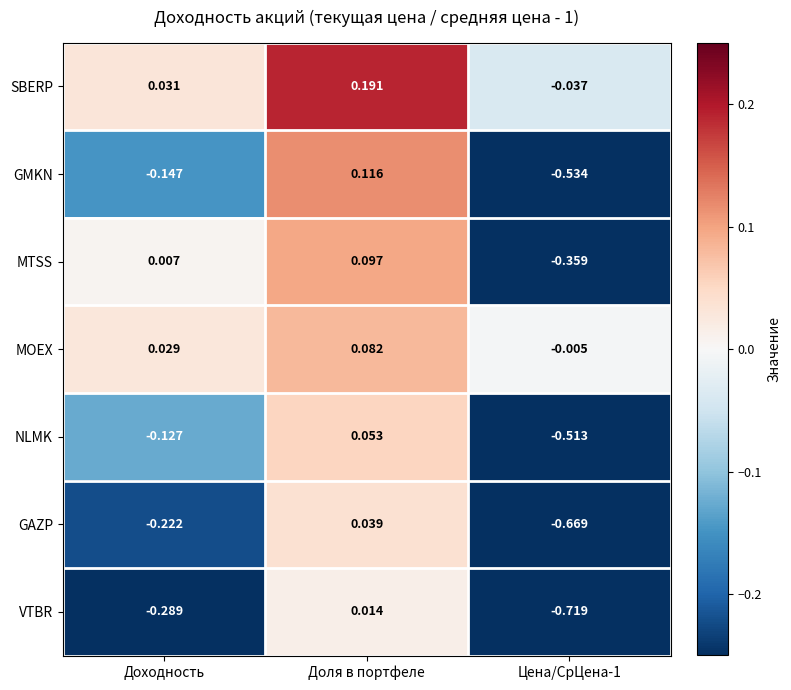

At which label does MOEX first exceed 0?

Доходность